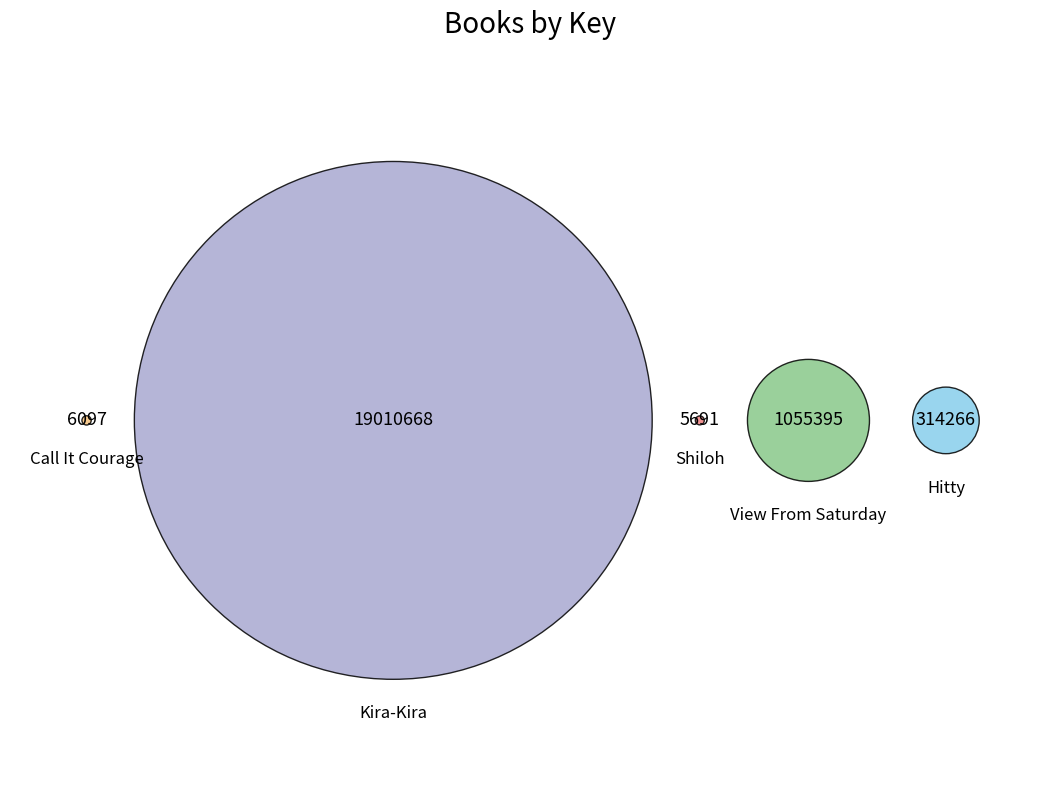

Combined, do Call It Courage and Hitty account for over 50%?

No